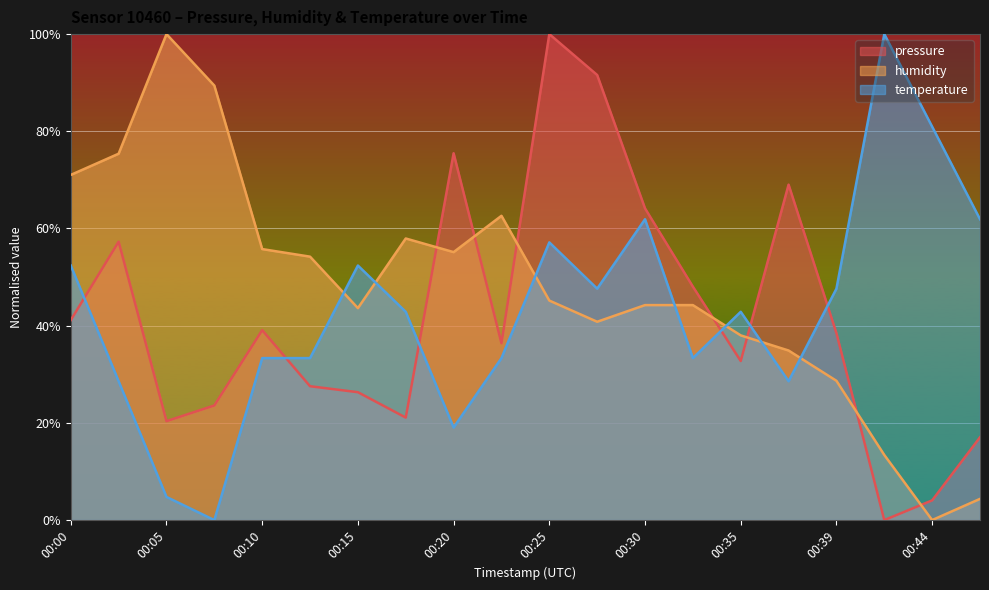

What is the difference between the highest and lowest values at 00:15?

26.1